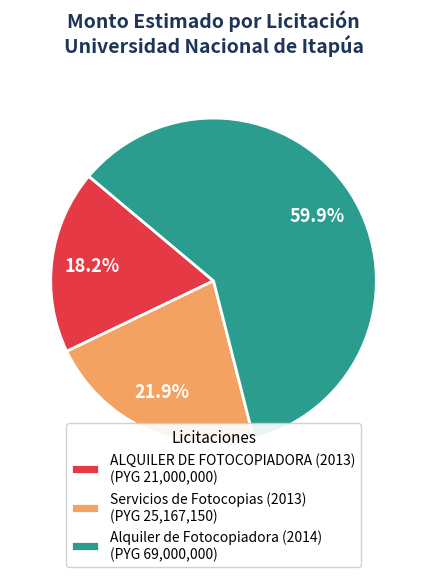

Is the sum of Servicios de Fotocopias (2013) and ALQUILER DE FOTOCOPIADORA (2013) greater than half?

No